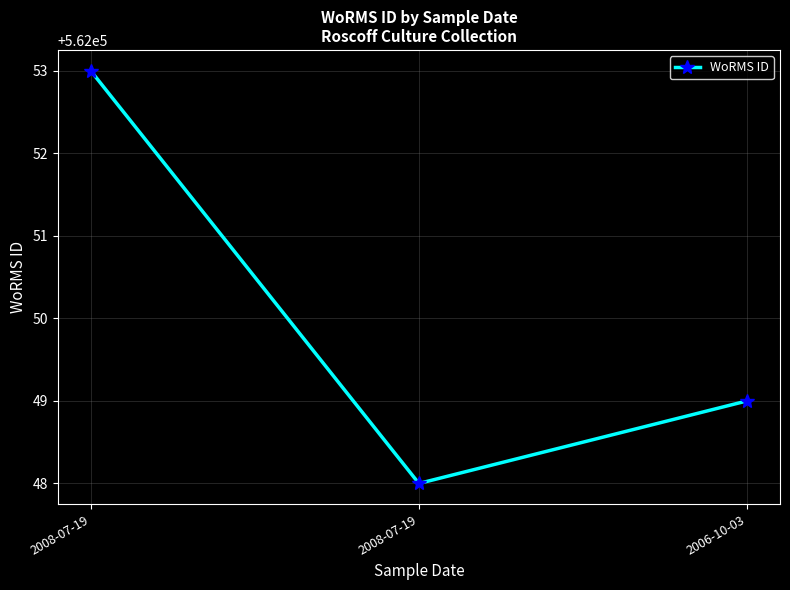

List the labels in order of value, smallest first.

2008-07-19, 2006-10-03, 2008-07-19